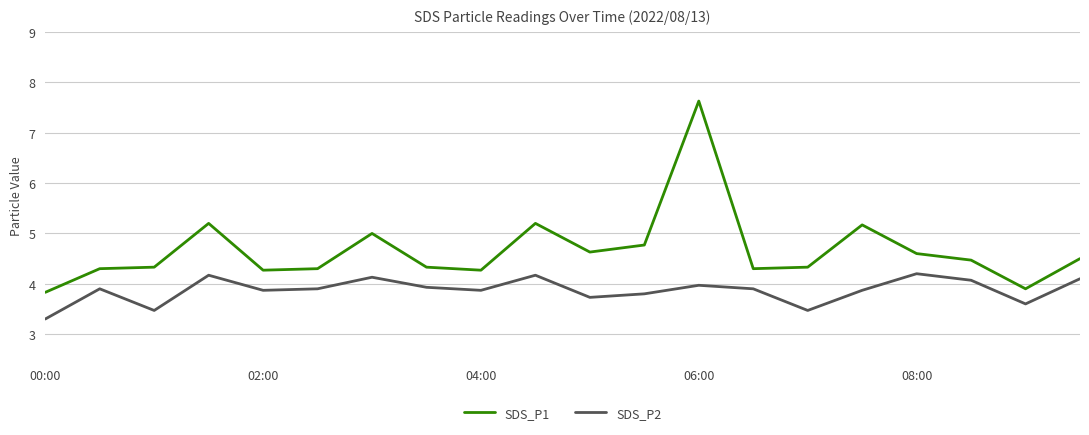

What is the average value of the SDS_P1 series?

4.7